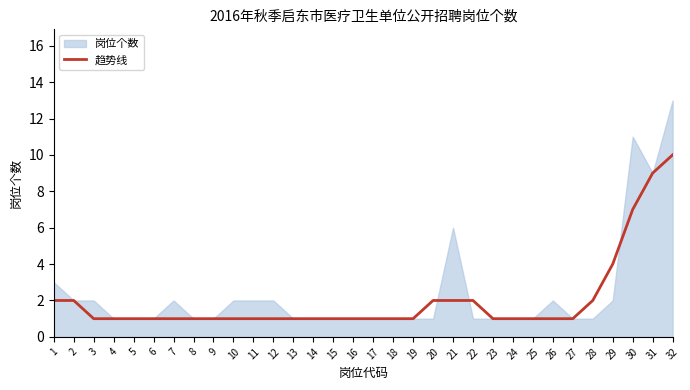

Where is 趋势线 nearest to the value 5?

29